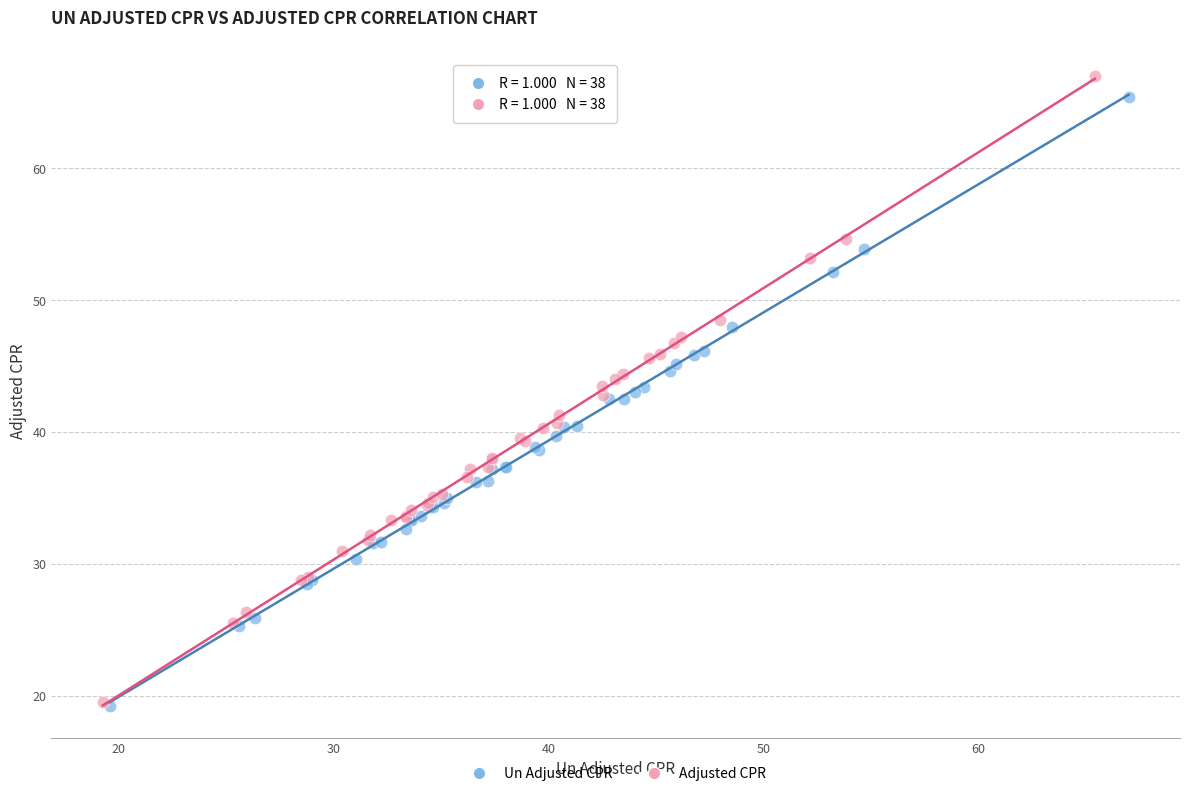

Which series has the largest Y range (max minus min)?

Adjusted CPR